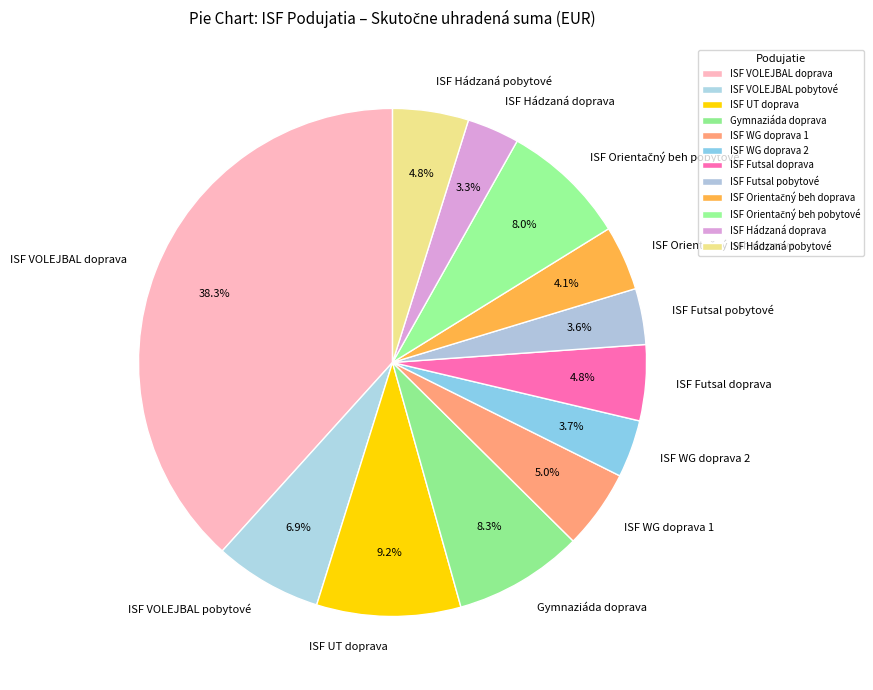

Combined, what portion of the pie is ISF Hádzaná doprava and ISF VOLEJBAL pobytové?

10.2%